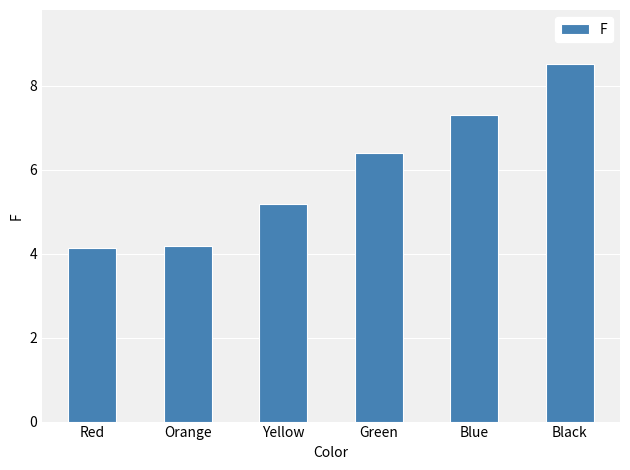

What is the change in value from Orange to Yellow?

+1.0